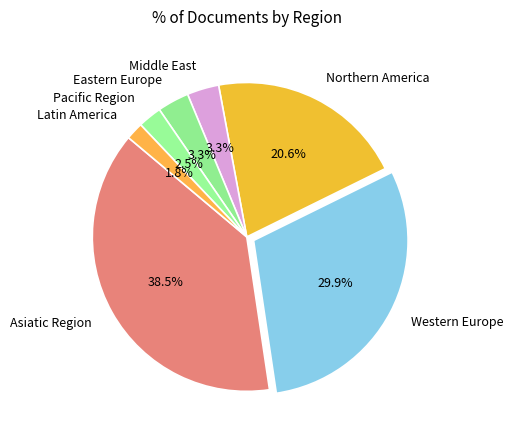

Is there any slice that represents more than half of the pie?

No